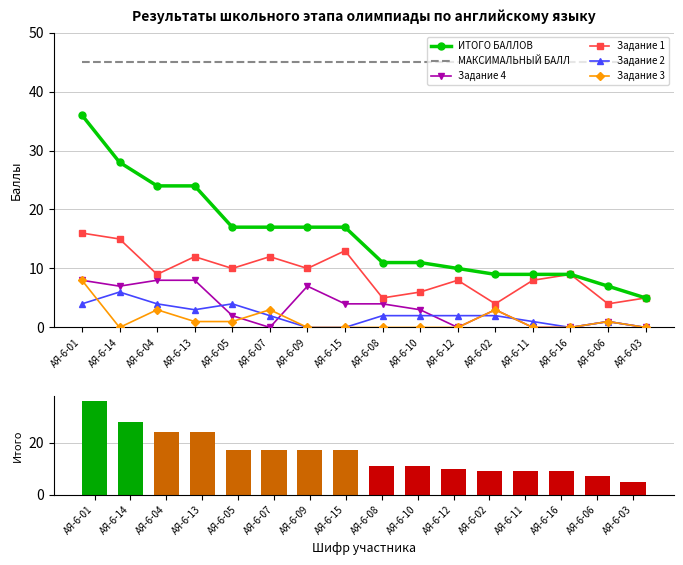

Is the value of Задание 1 at АЯ-6-08 greater than the value of Задание 2 at АЯ-6-04?

Yes